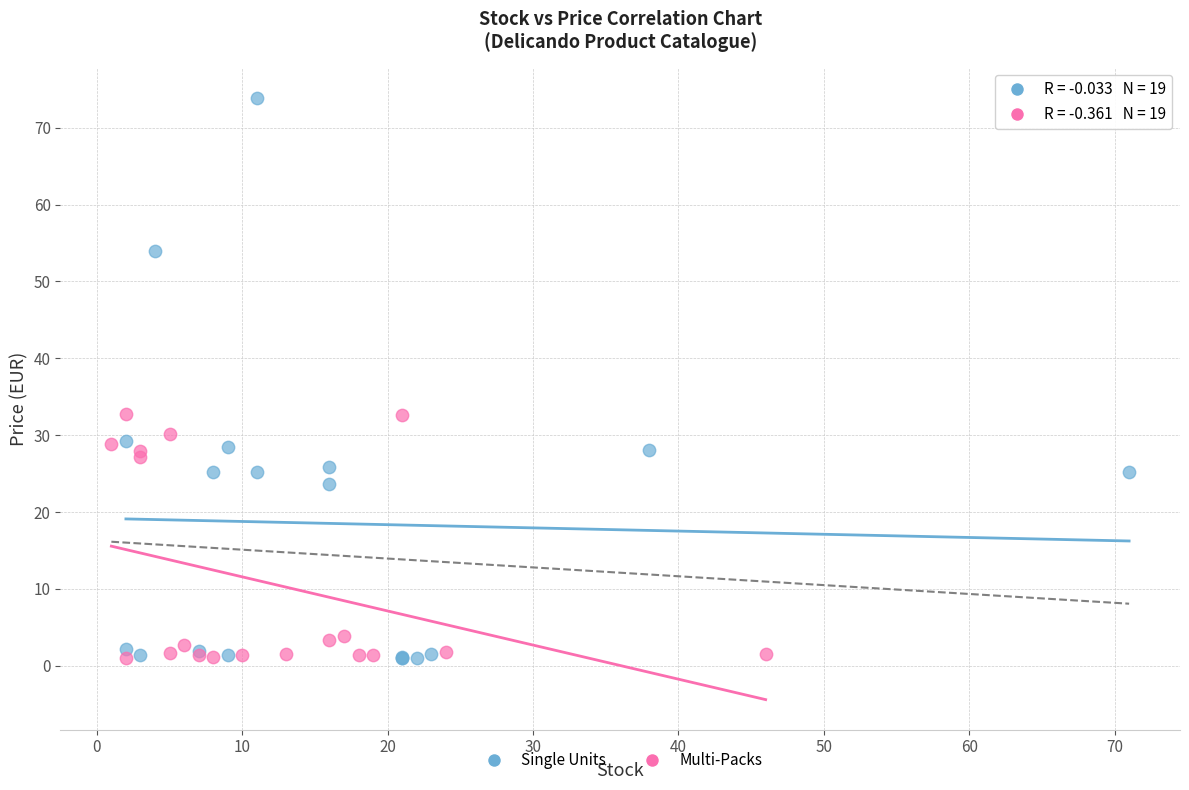

Which series reaches the maximum Y coordinate?

Single Units